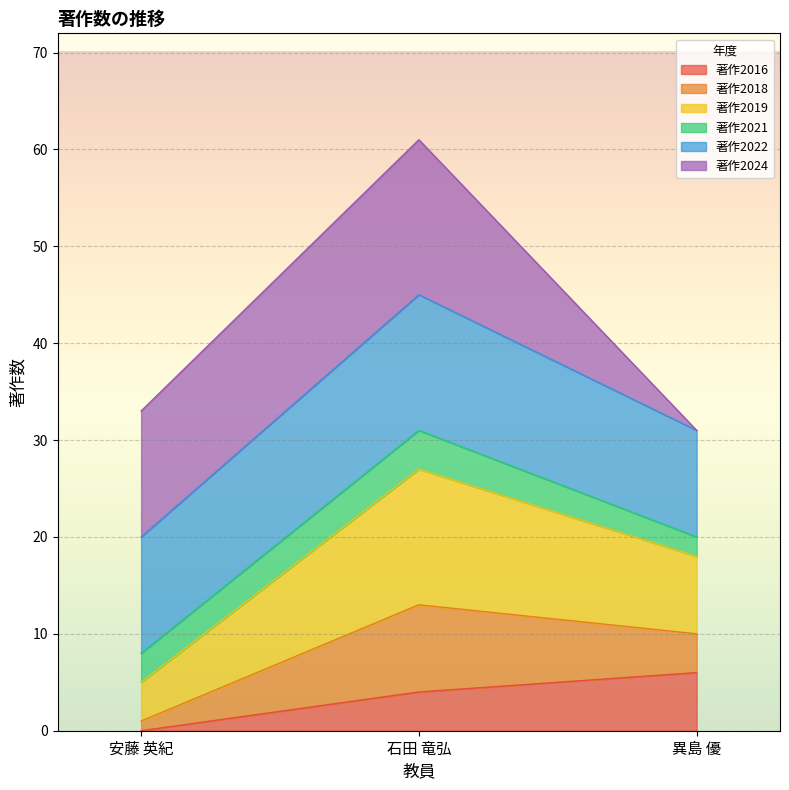

Which category has the lowest value in the 著作2016 series?

安藤 英紀